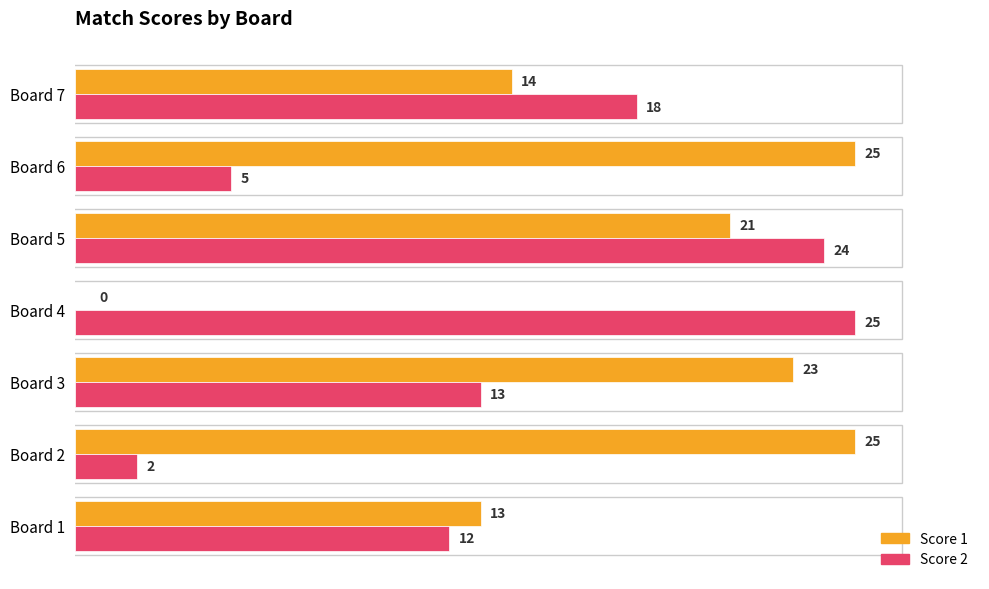

What is the maximum value for Score 2?

25